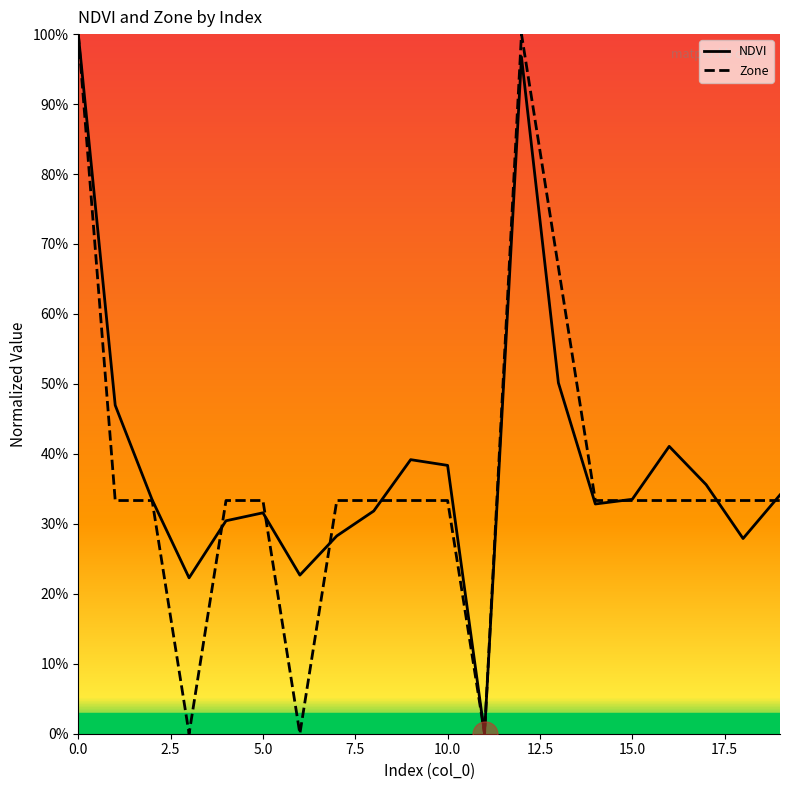

True or false: NDVI has more than 0 points higher than both neighbors.

True